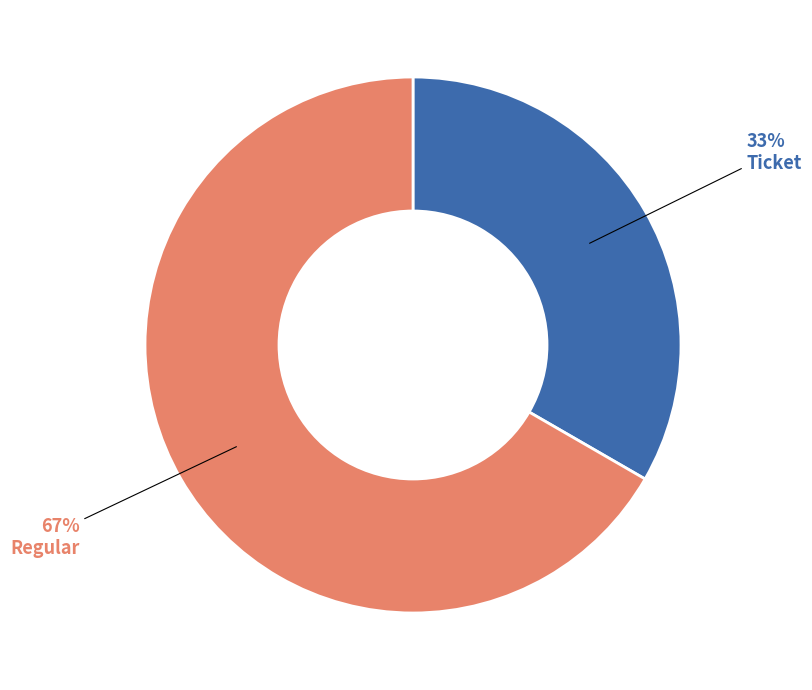

How many slices are in this pie chart?

2